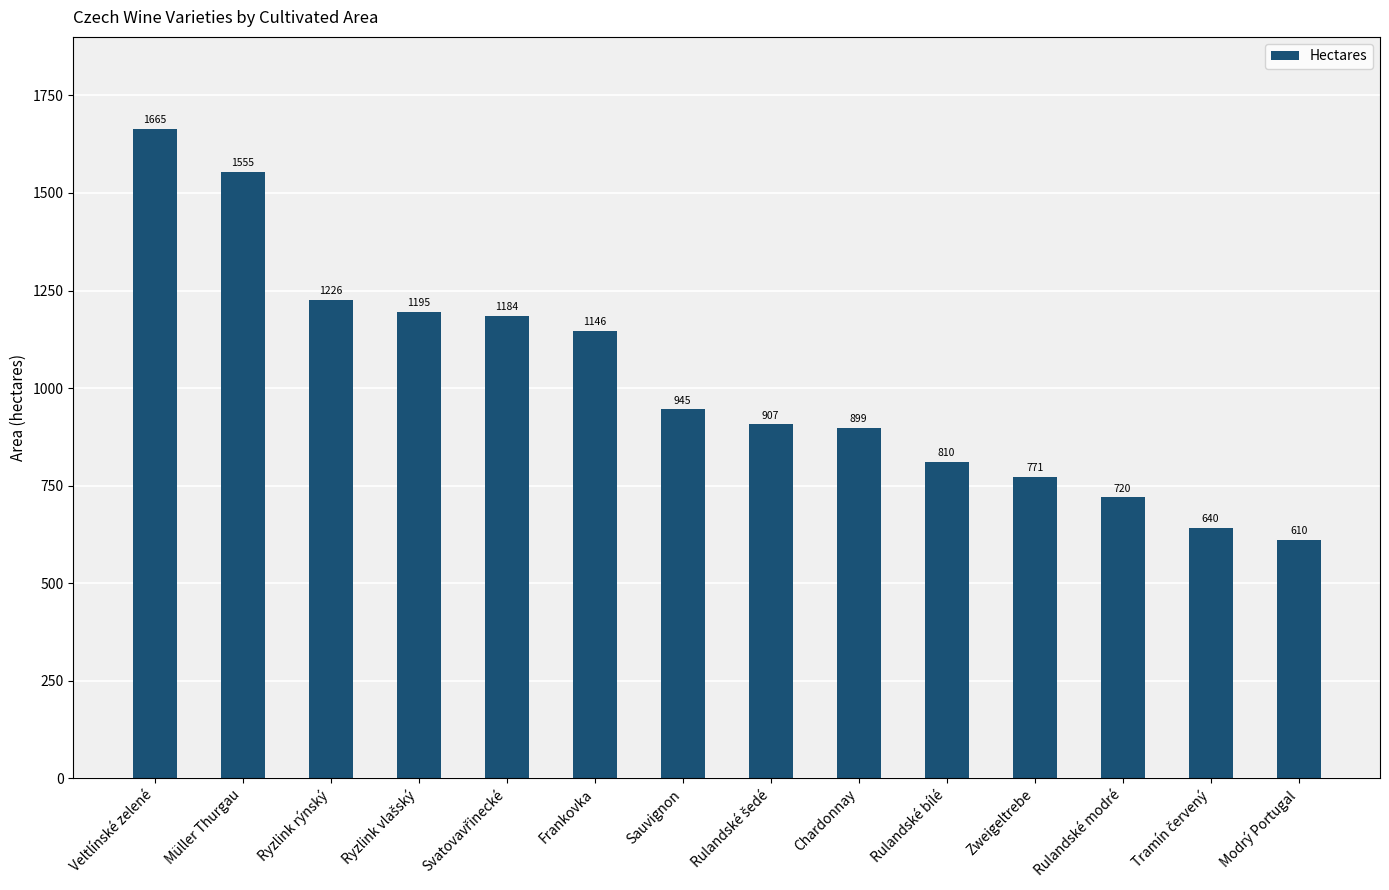

What is the minimum value shown in the chart?

610.3